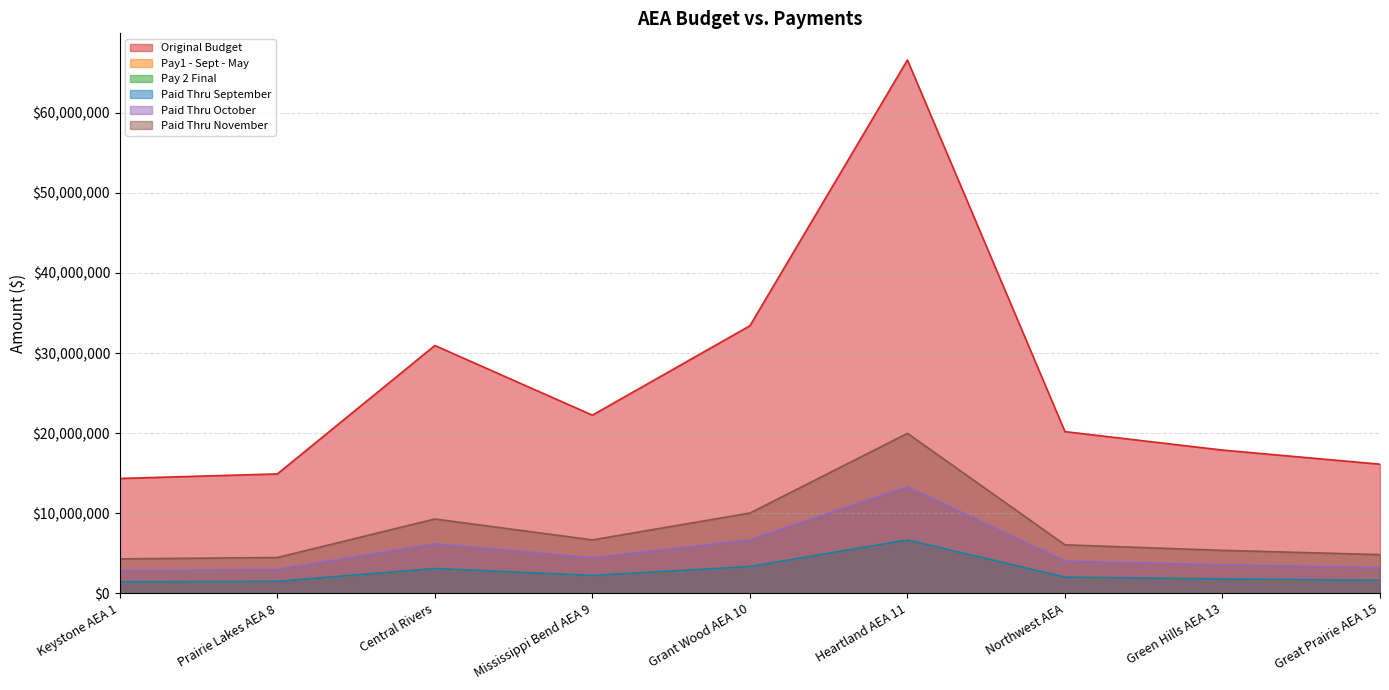

The value of Paid Thru October at Grant Wood AEA 10 is 1504954. True or false?

False